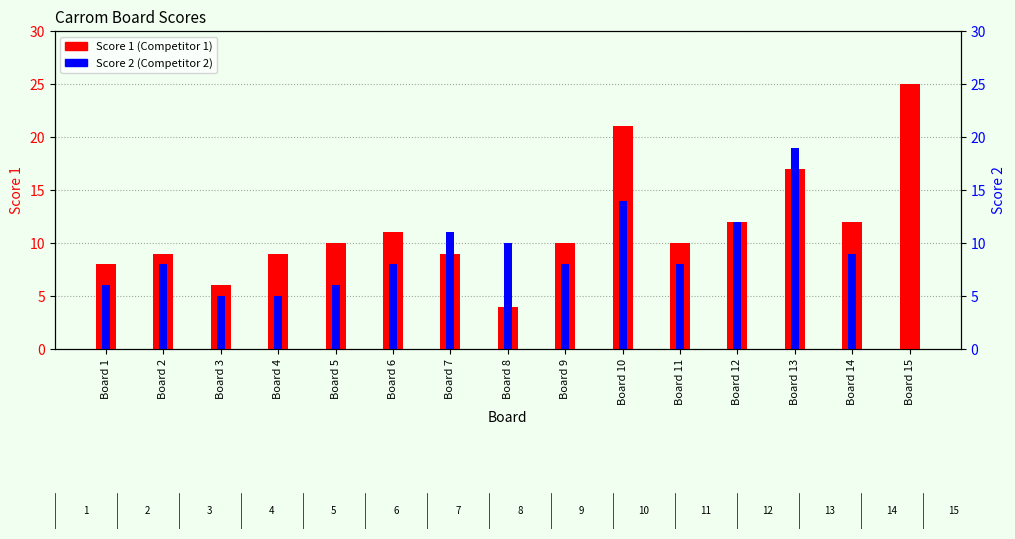

What is the value of the Score 1 (Competitor 1) bar at the 5th from the left?

10